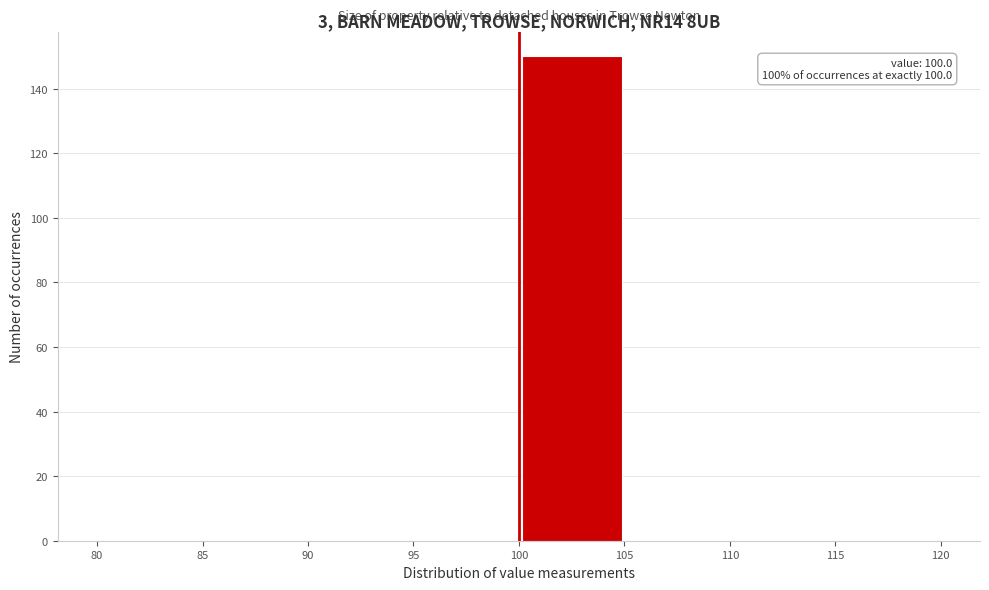

Over which range of the x-axis is the bar tallest?

100 to 105